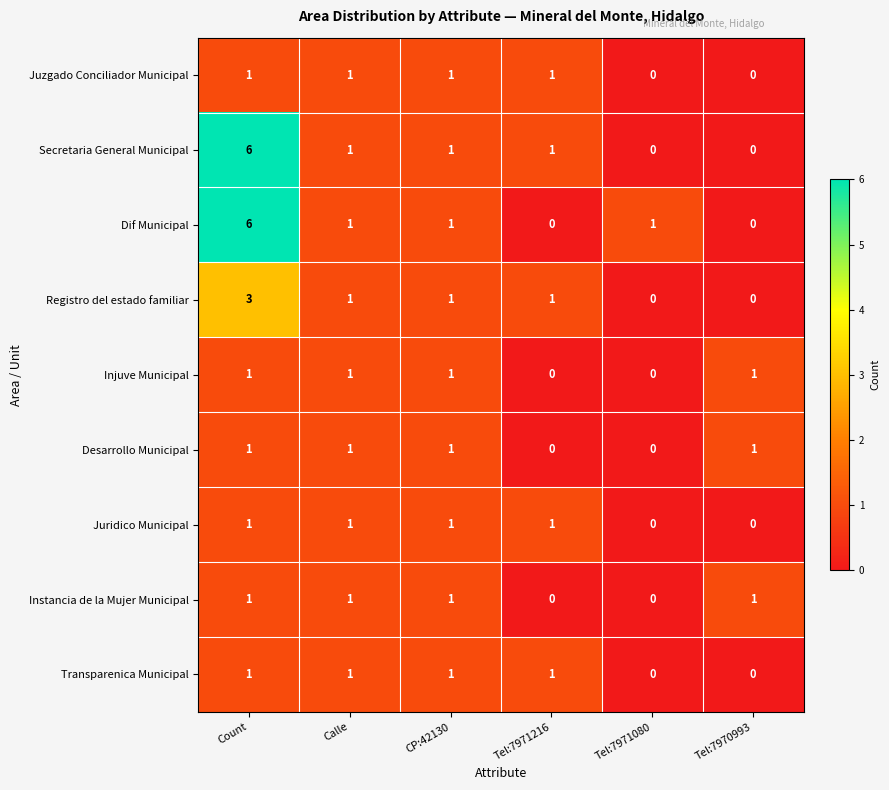

What is the difference between the maximum and second lowest values in the Dif Municipal series?

6